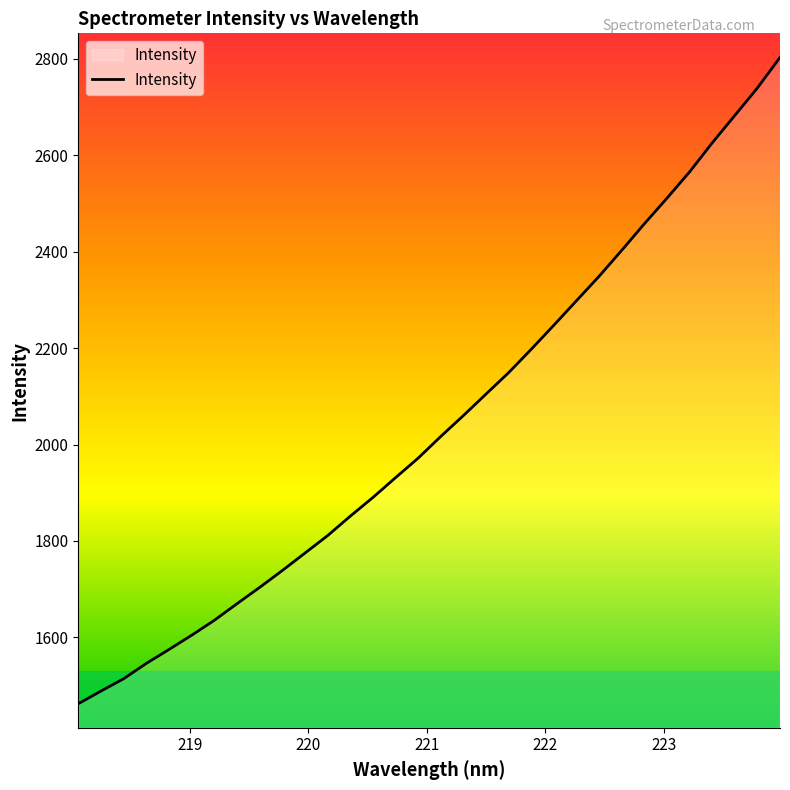

What is the smallest value displayed?

1462.5